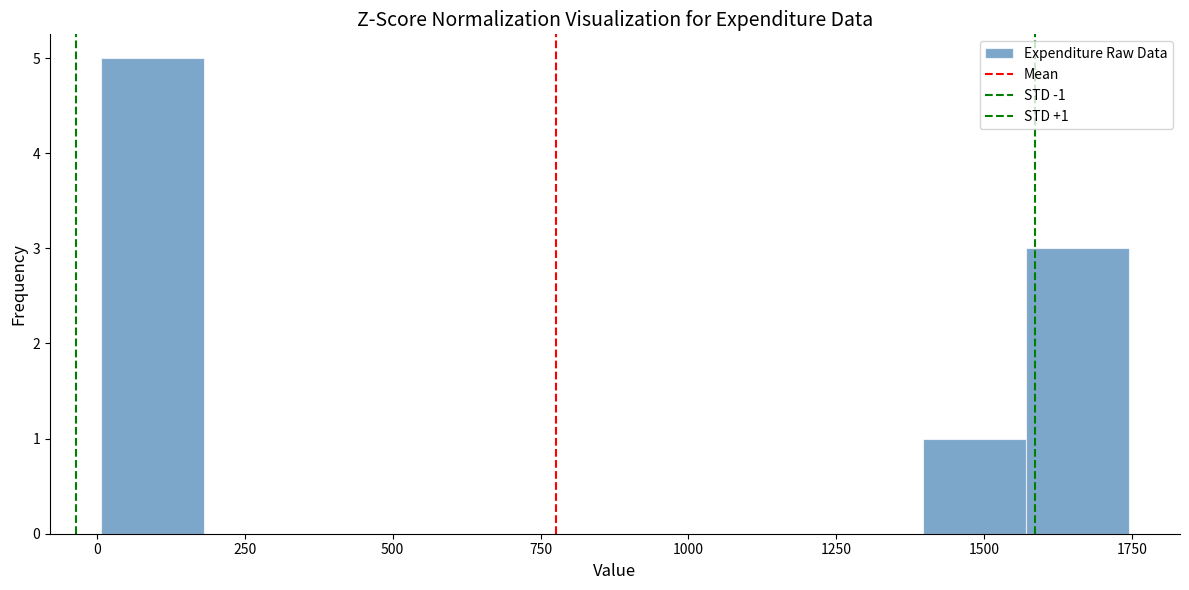

Around what value on the x-axis is the tallest bar? Give the approximate position of its centre, as read against the axis.

100